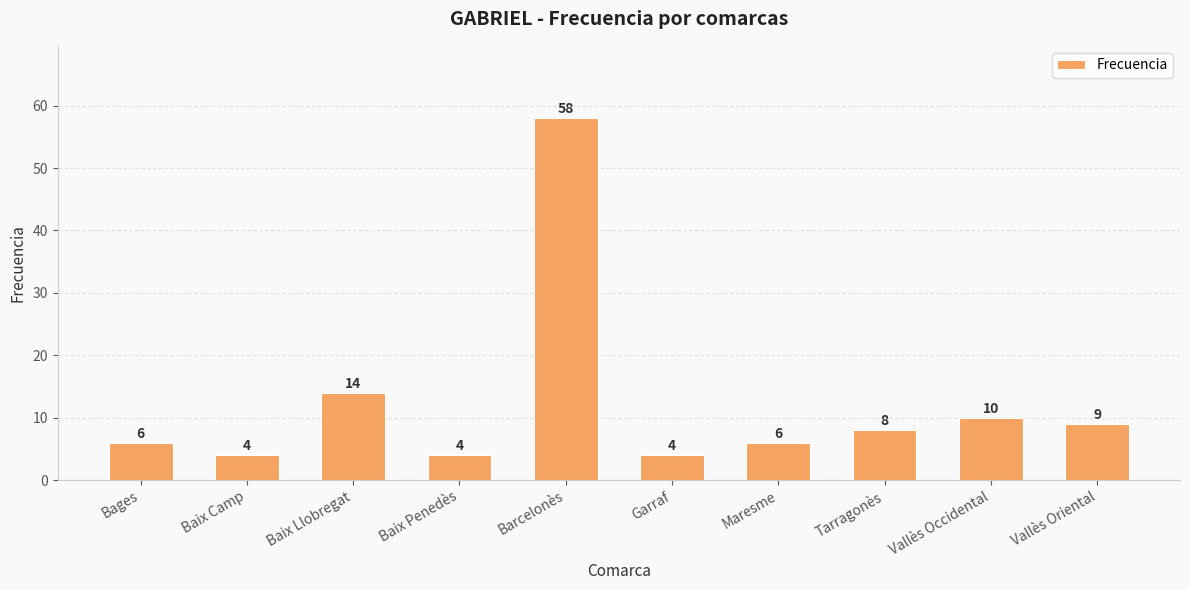

Are the bars horizontal?

No